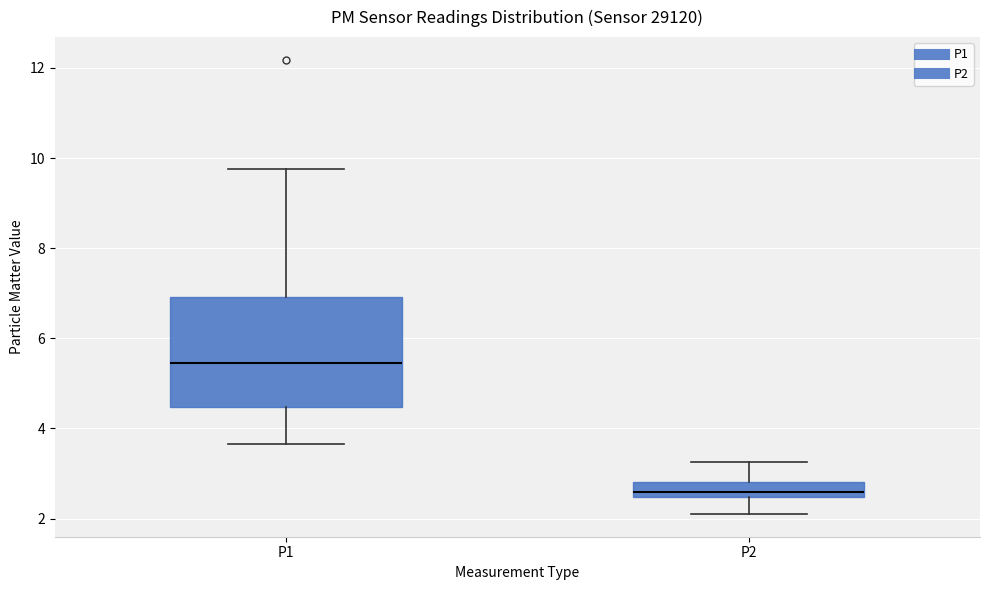

Reading left to right, read every box against the y-axis: the position of its median line, the range the box covers, and the ends of its whiskers. The values are not printed on the chart, so give them approximately, as read against the axis.

P1: median 5.4, box 4.4 to 7.0, whiskers 3.6 to 9.8
P2: median 2.6, box 2.4 to 2.8, whiskers 2.2 to 3.2